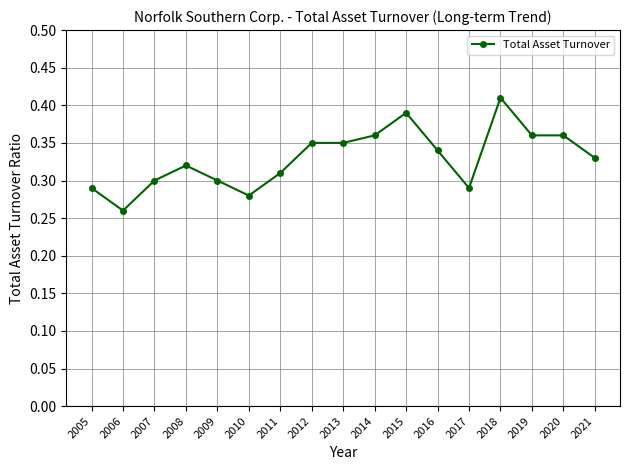

What is the sum of all values?

5.6